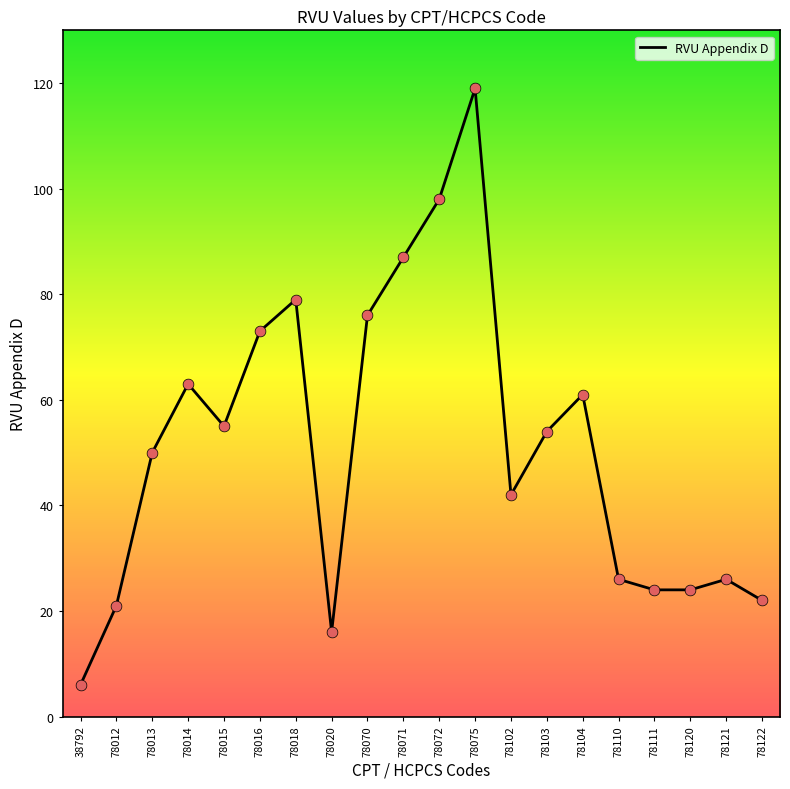

Approximately how many times larger is the value at 78104 compared to 78075?

0.5